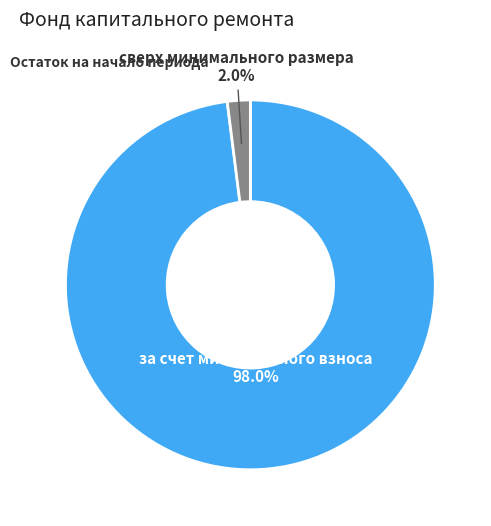

Is there any slice that represents more than half of the pie?

Yes